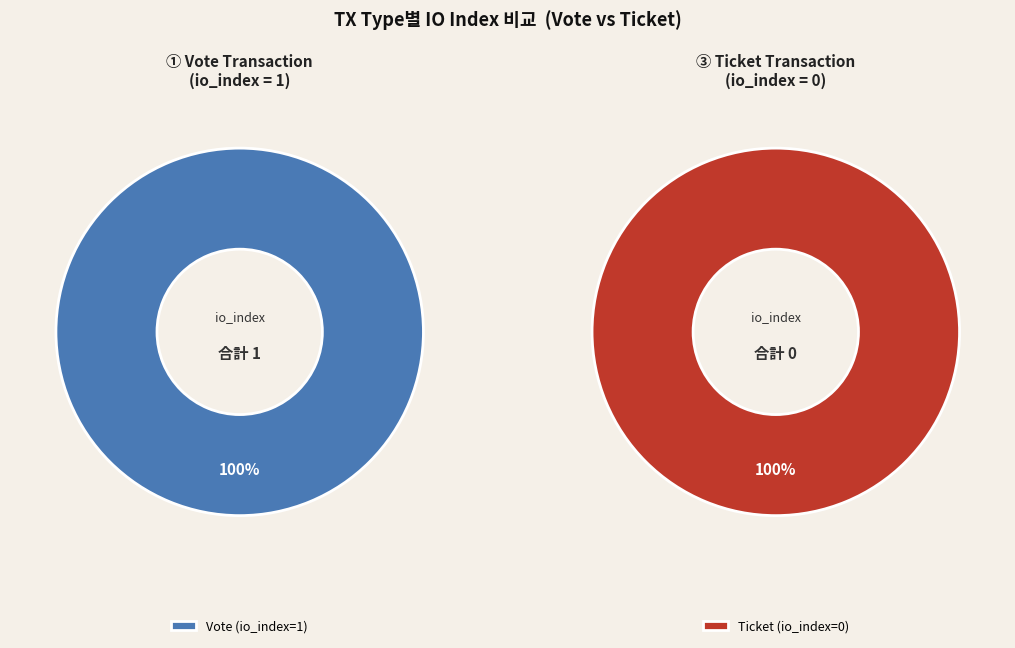

What is the largest slice in the pie chart?

Vote